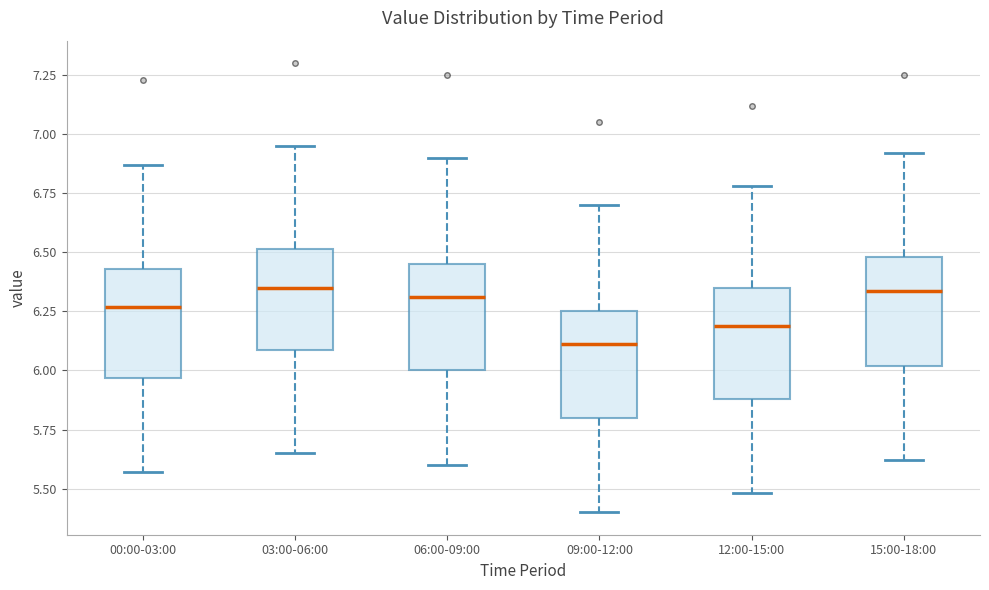

Reading left to right, read every box against the y-axis: the position of its median line, the range the box covers, and the ends of its whiskers. The values are not printed on the chart, so give them approximately, as read against the axis.

00:00-03:00: median 6.25, box 5.95 to 6.45, whiskers 5.55 to 6.85
03:00-06:00: median 6.35, box 6.10 to 6.50, whiskers 5.65 to 6.95
06:00-09:00: median 6.30, box 6.00 to 6.45, whiskers 5.60 to 6.90
09:00-12:00: median 6.10, box 5.80 to 6.25, whiskers 5.40 to 6.70
12:00-15:00: median 6.20, box 5.90 to 6.35, whiskers 5.50 to 6.80
15:00-18:00: median 6.35, box 6.00 to 6.50, whiskers 5.60 to 6.90